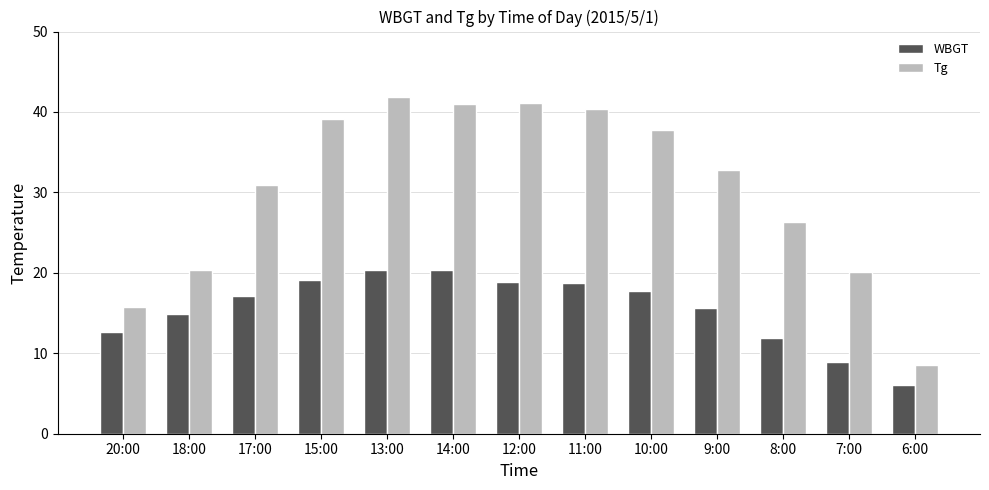

How many bars are there in each group?

2